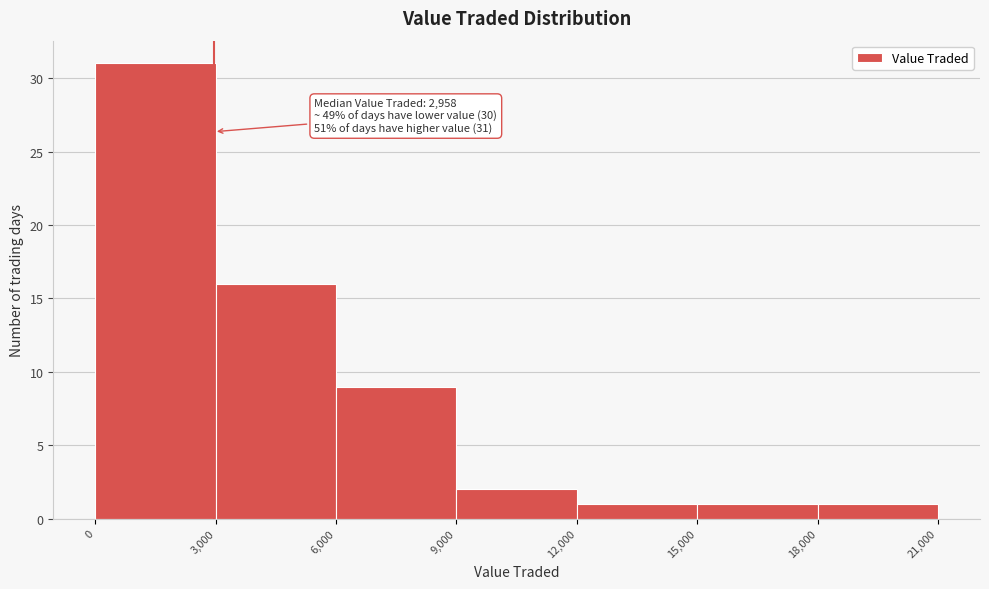

Over which range of the x-axis is the bar tallest?

0 to 3,000